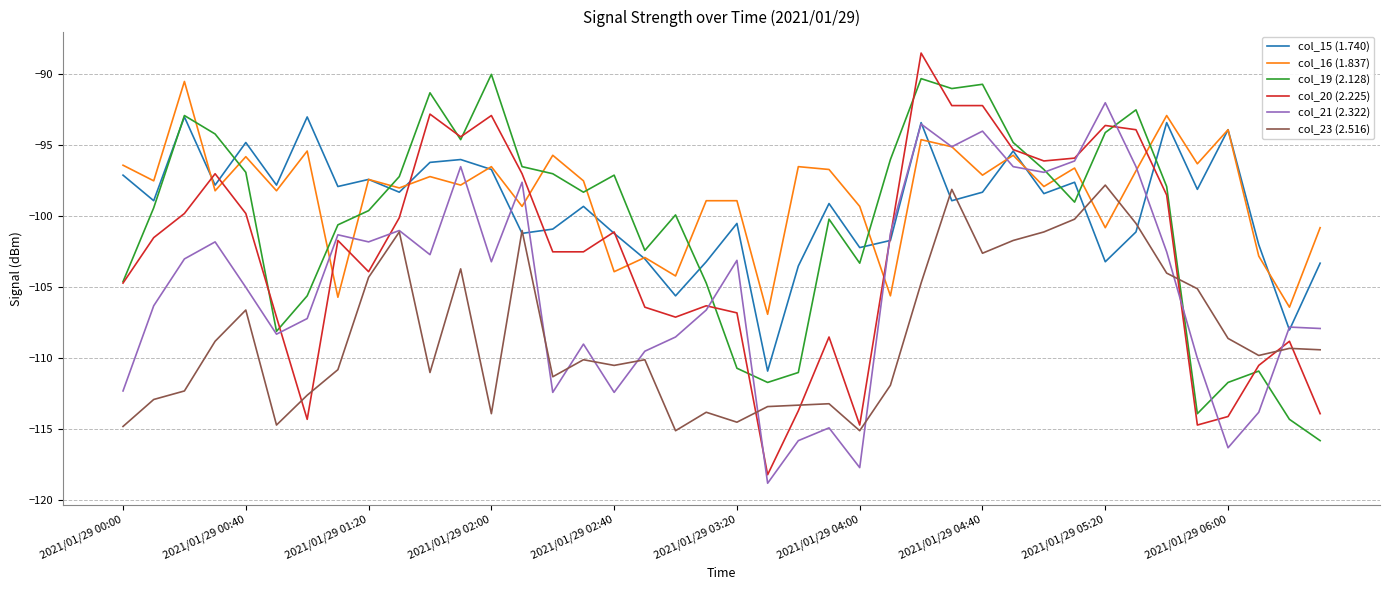

What is the highest value of the col_21 (2.322) series?

-92.0